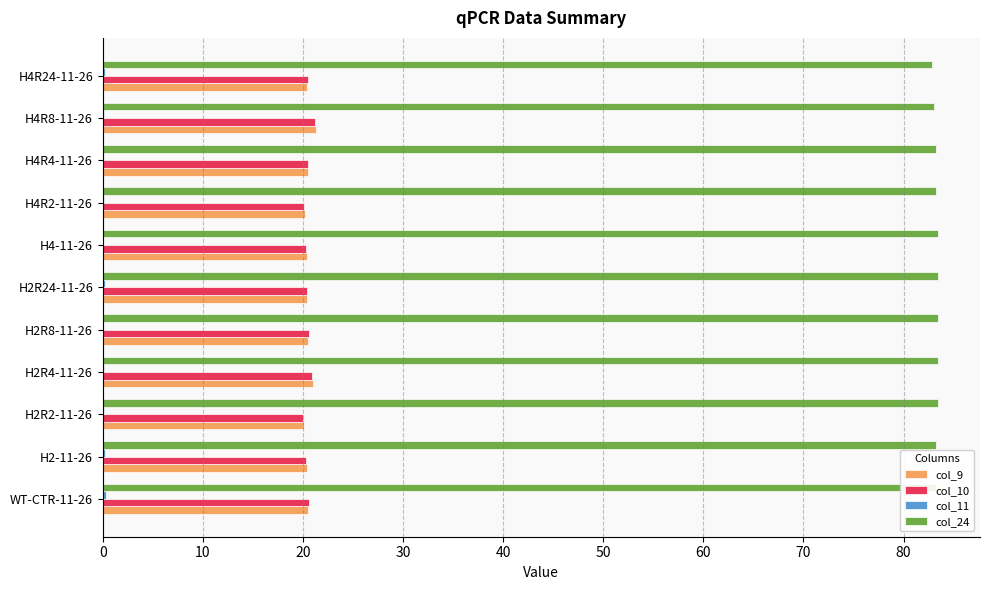

What is the sum of all col_24 values?

916.4